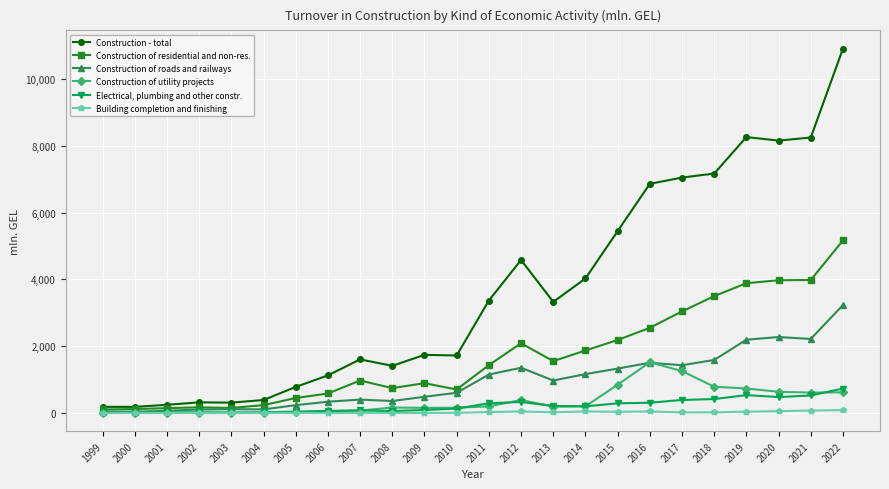

Which series has the widest spread of values?

Construction - total